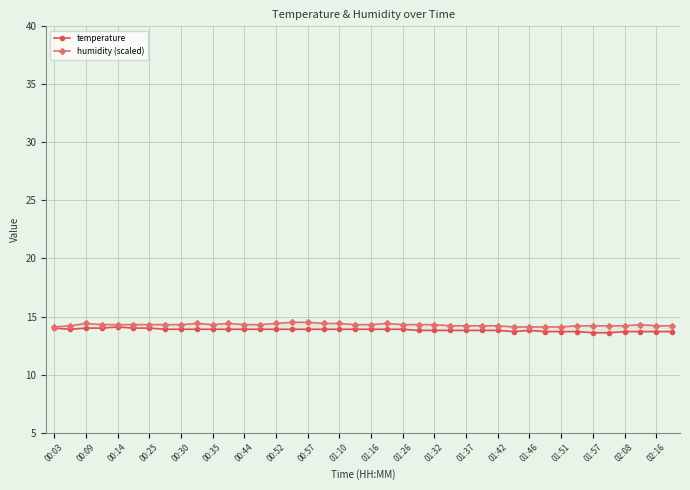

True or false: temperature has more than 0 interior local peaks.

True